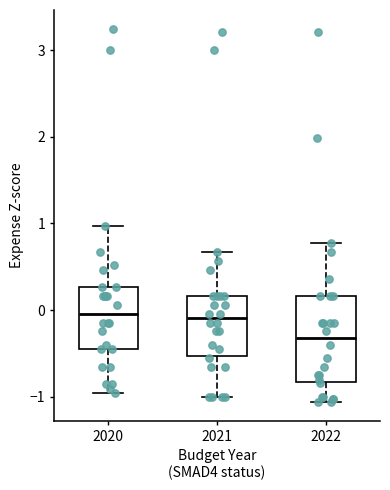

Comparing the boxes themselves (not the whiskers), which one is the tallest?

2022